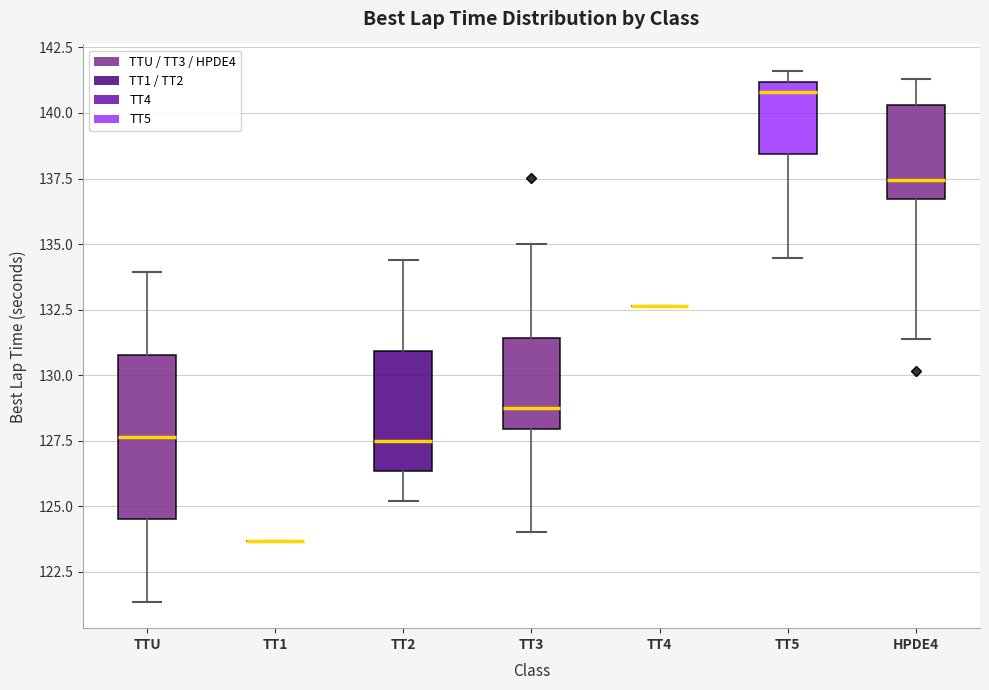

Reading left to right, transcribe this box plot: for each box, give where its median line is, the range the box spans, and where its two whiskers end, as read against the y-axis. The values are not printed on the chart, so give them approximately, as read against the axis.

TTU: median 127.5, box 124.5 to 131.0, whiskers 121.5 to 134.0
TT1: box collapsed to a line at 123.5, whiskers 123.5 to 123.5
TT2: median 127.5, box 126.5 to 131.0, whiskers 125.0 to 134.5
TT3: median 129.0, box 128.0 to 131.5, whiskers 124.0 to 135.0
TT4: box collapsed to a line at 132.5, whiskers 132.5 to 132.5
TT5: median 141.0 (just below the box's upper edge), box 138.5 to 141.0, whiskers 134.5 to 141.5
HPDE4: median 137.5, box 136.5 to 140.5, whiskers 131.5 to 141.5